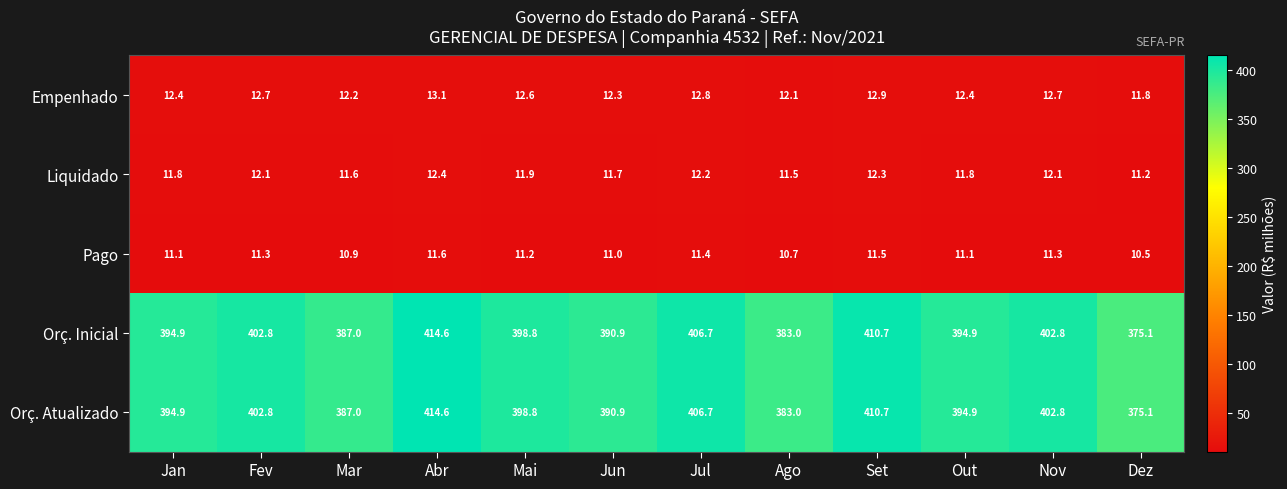

At which category is the sum across all series the highest?

Abr